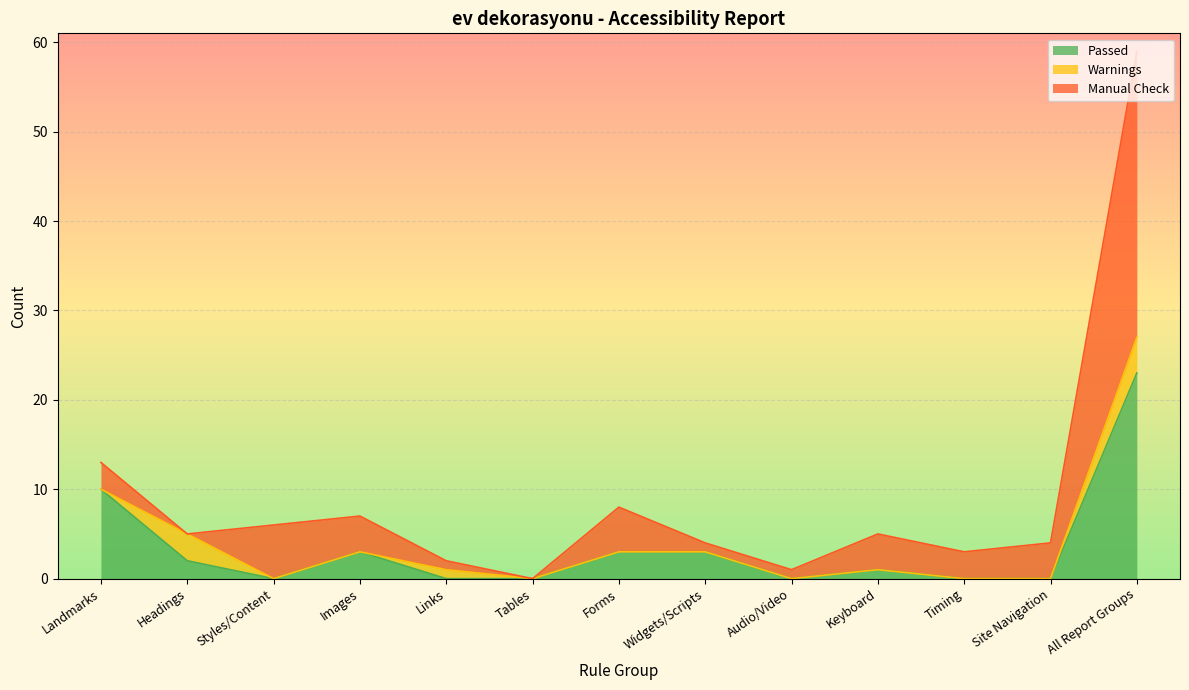

What are all the series names shown in the legend?

Passed, Warnings, Manual Check